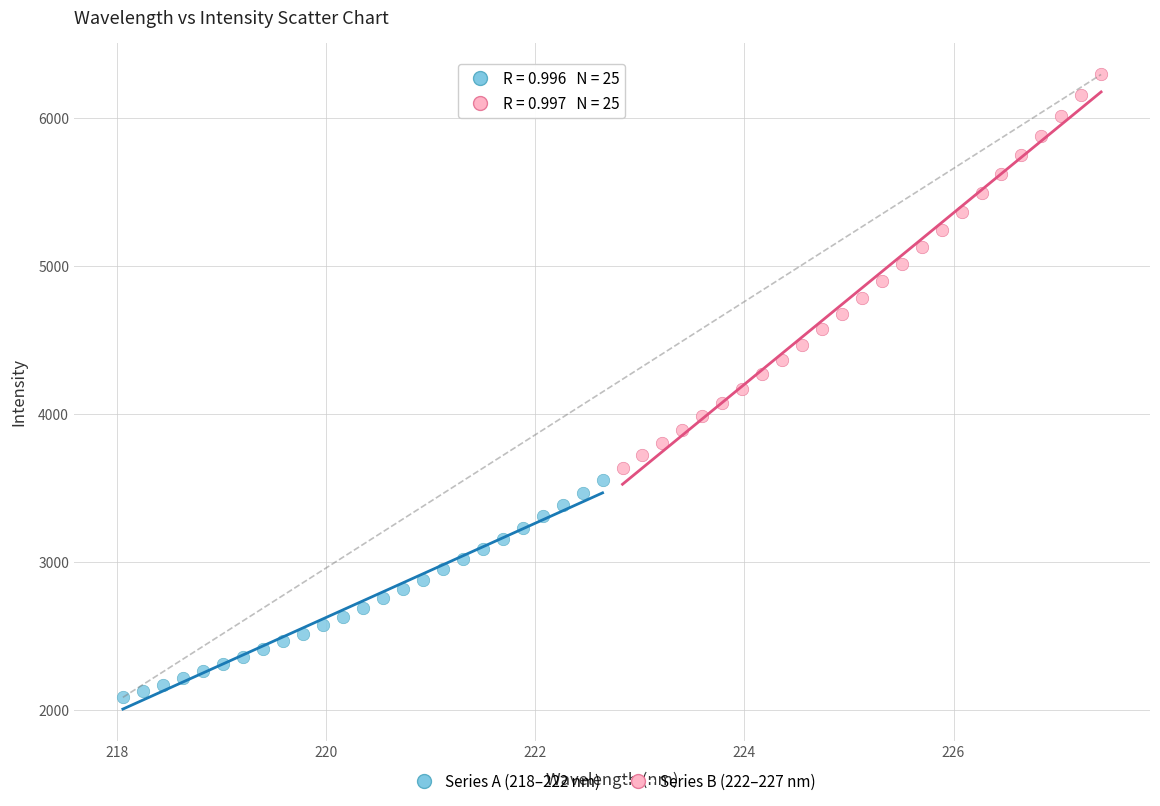

Which series contains the highest Y value?

Series B (222–227 nm)